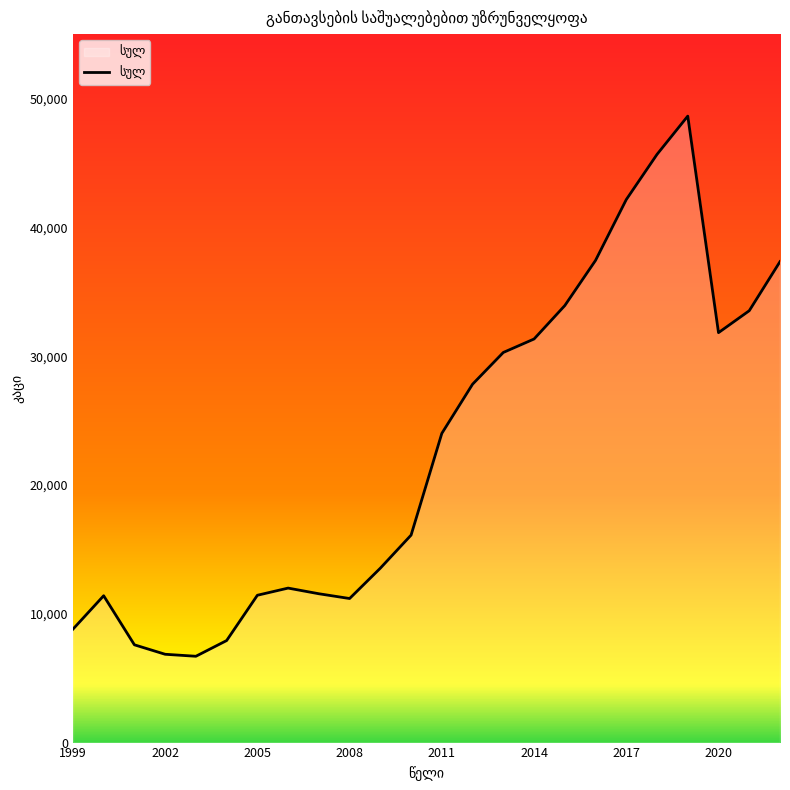

What is the greatest value displayed?

48634.0